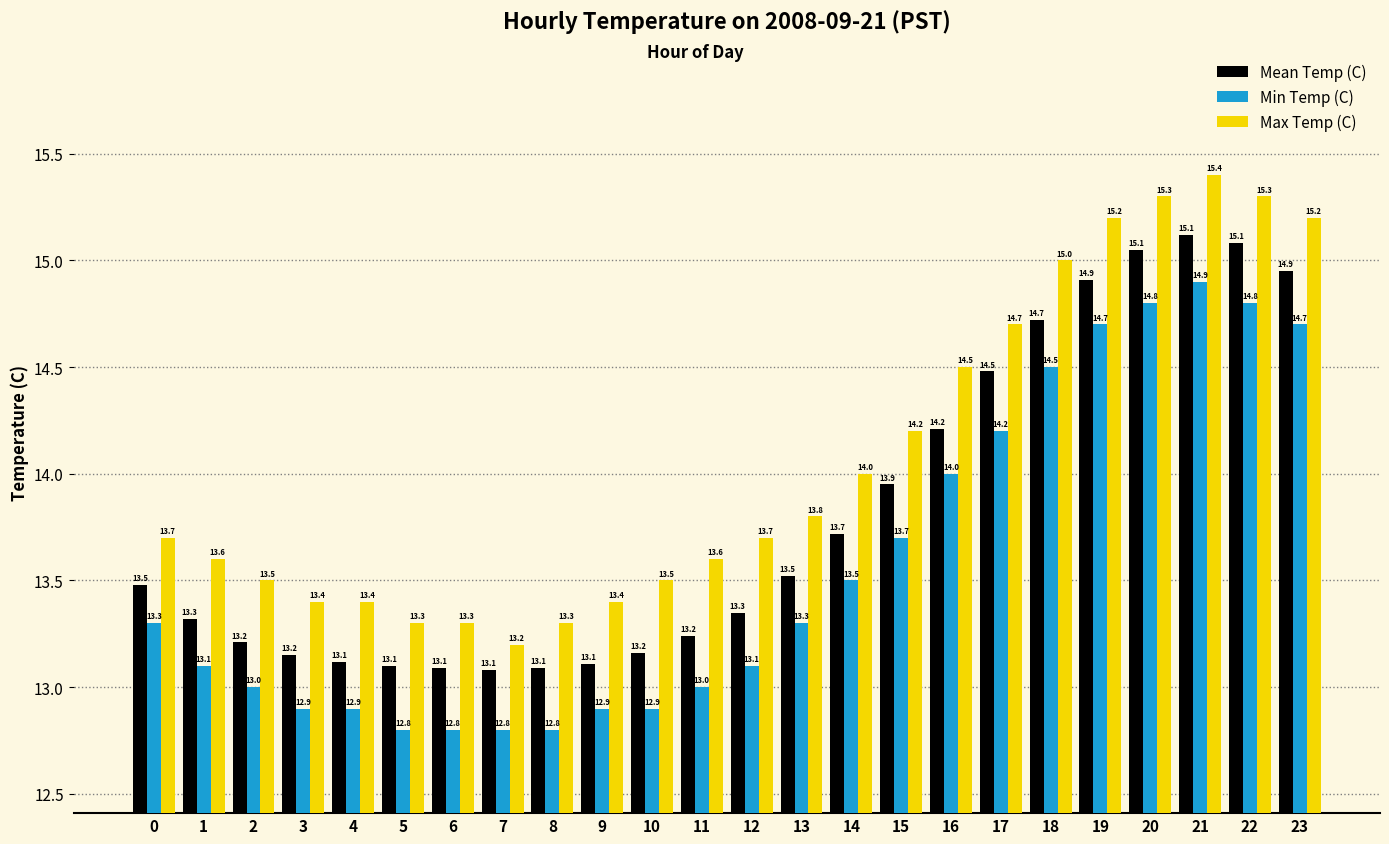

Rank the series by their maximum value, from lowest to highest.

Min Temp (C), Mean Temp (C), Max Temp (C)